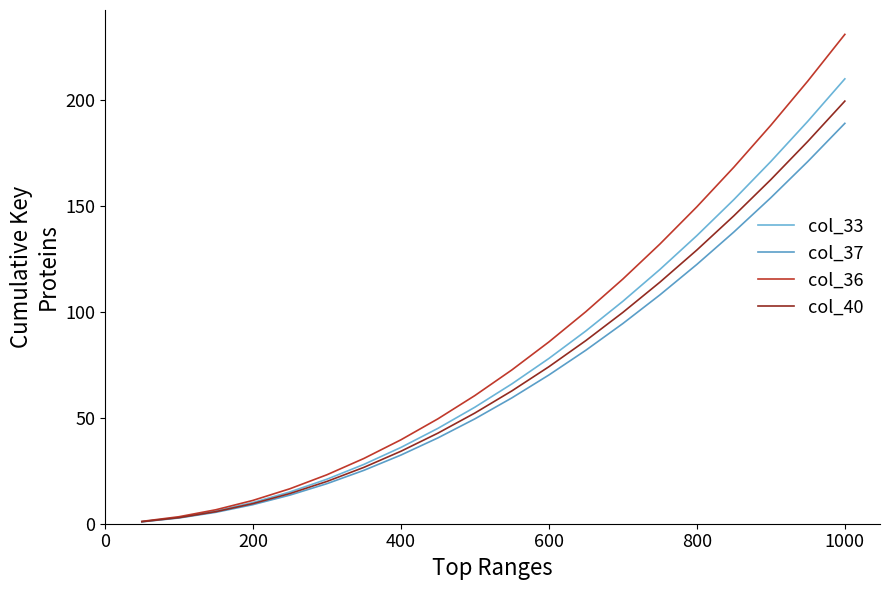

How many categories are shown in the chart?

20